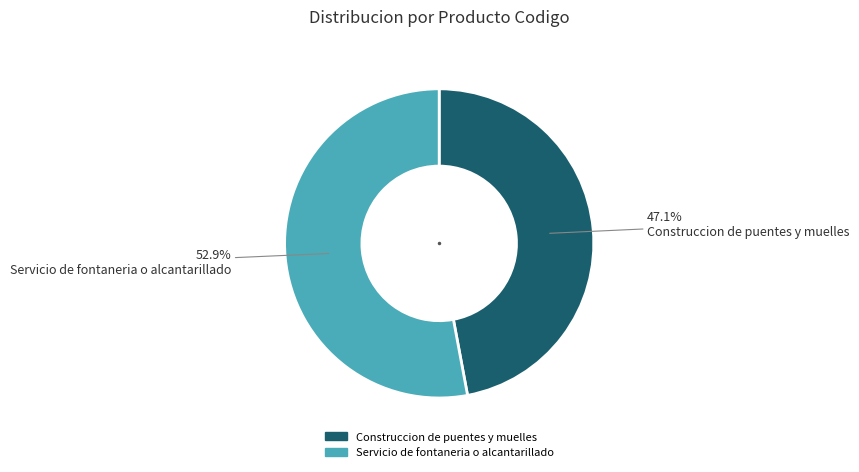

Combined, do Servicio de fontaneria o alcantarillado and Construccion de puentes y muelles account for over 50%?

Yes